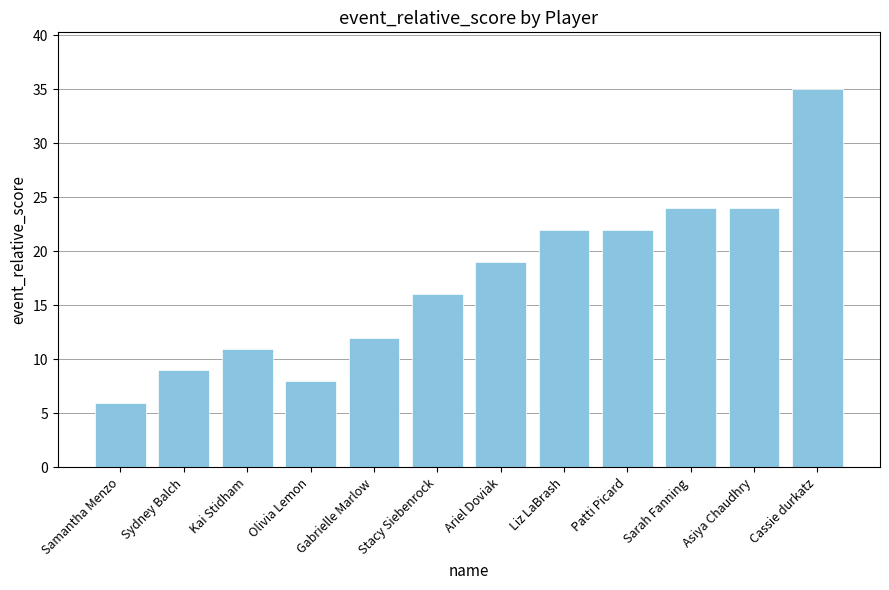

Reading left to right, list all the values displayed in this chart.

Samantha Menzo=6	Sydney Balch=9	Kai Stidham=11	Olivia Lemon=8	Gabrielle Marlow=12	Stacy Siebenrock=16	Ariel Doviak=19	Liz LaBrash=22	Patti Picard=22	Sarah Fanning=24	Asiya Chaudhry=24	Cassie durkatz=35